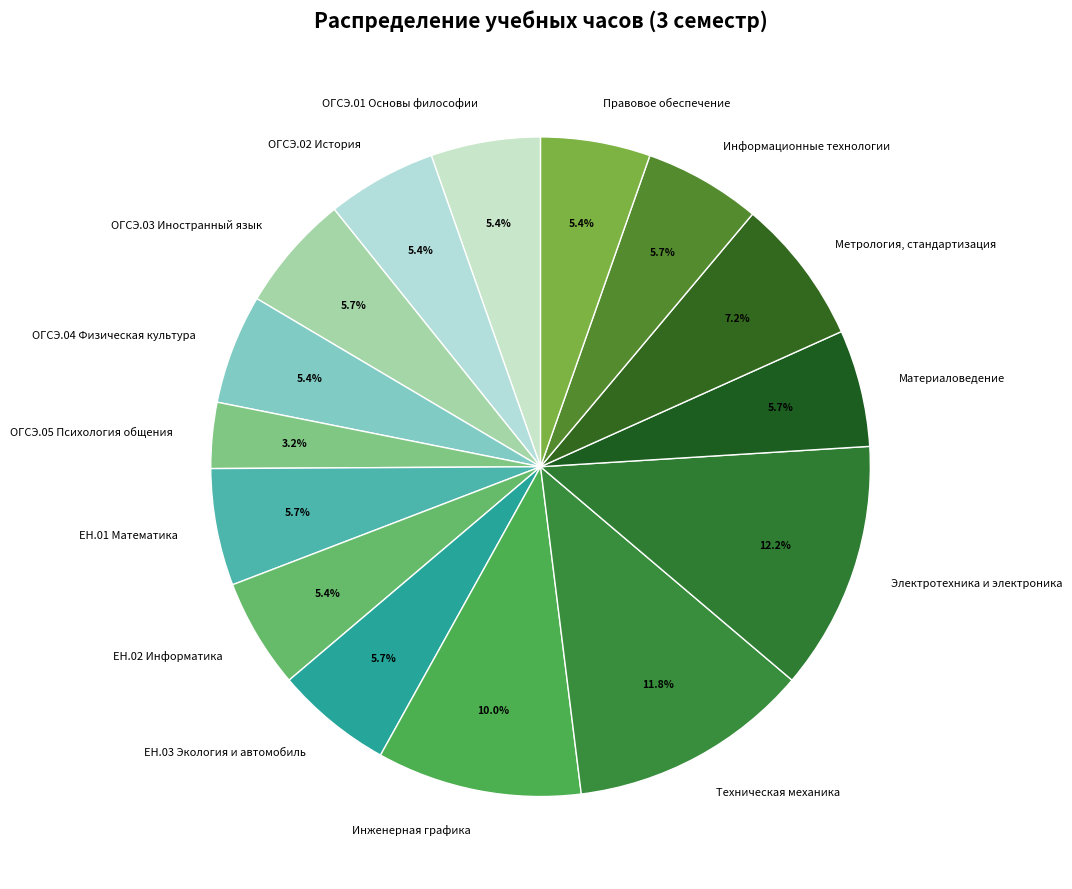

How many slices are in this pie chart?

15